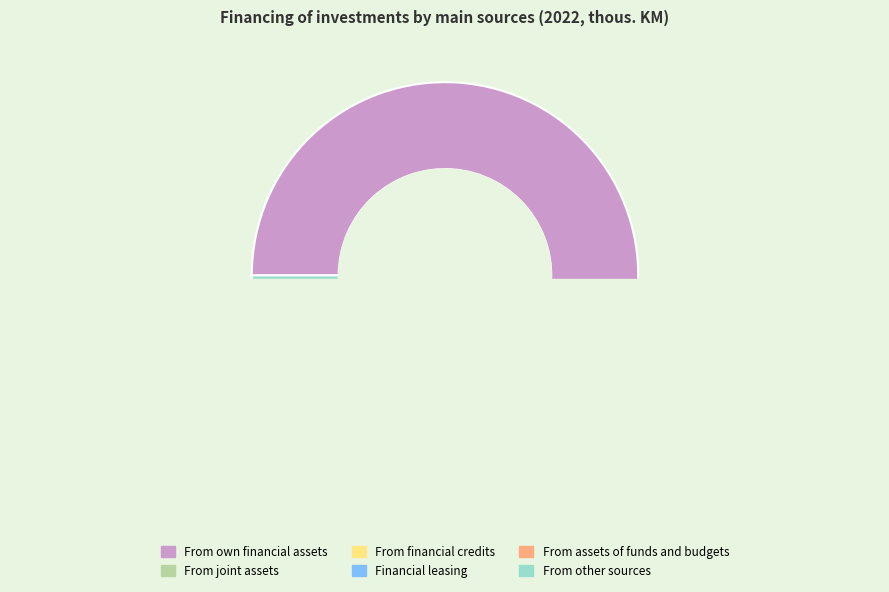

True or false: From financial credits accounts for 4% of the total.

False